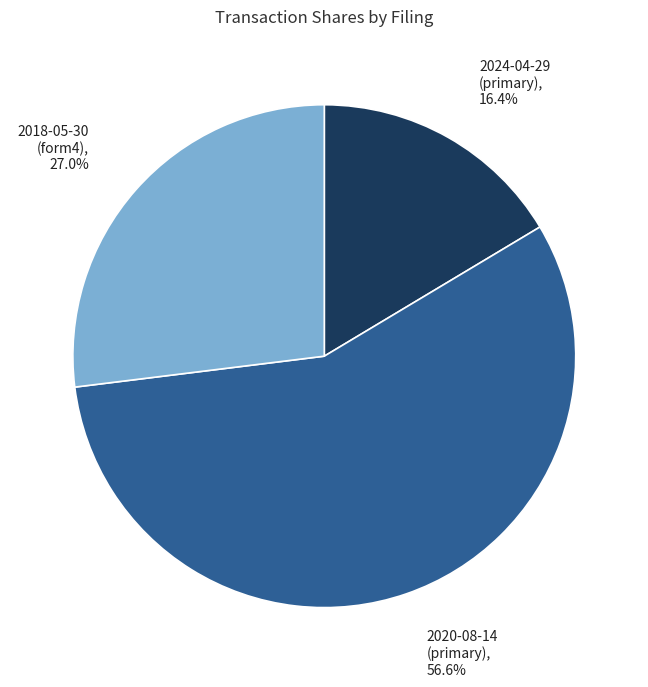

Which category has the biggest portion of the pie?

2020-08-14 (primary), 56.6%